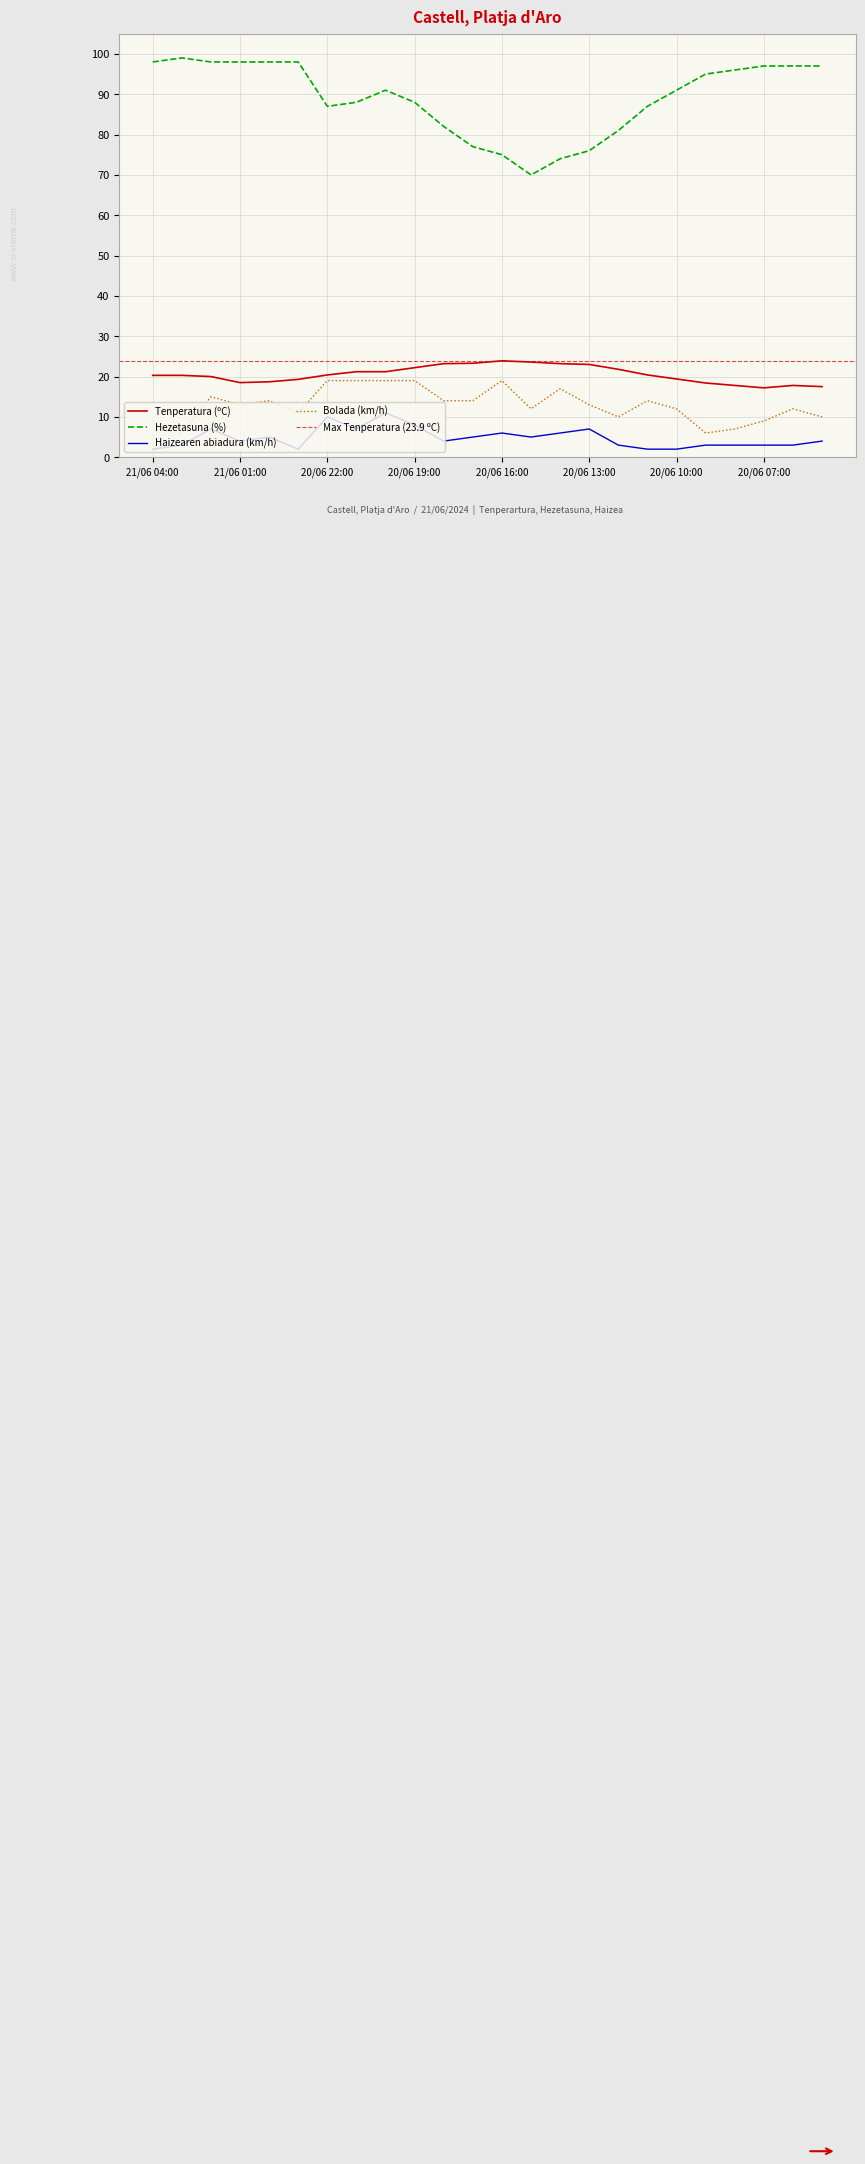

True or false: Hezetasuna (%) and Bolada (km/h) intersect in this chart.

False